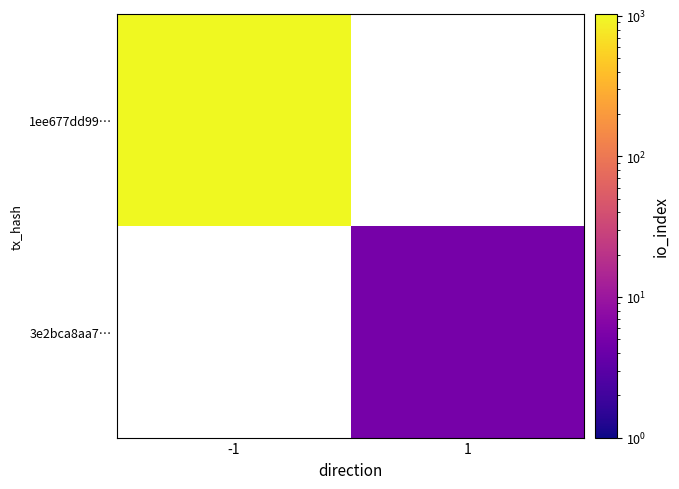

How many positive values does the 3e2bca8aa7… series have?

1